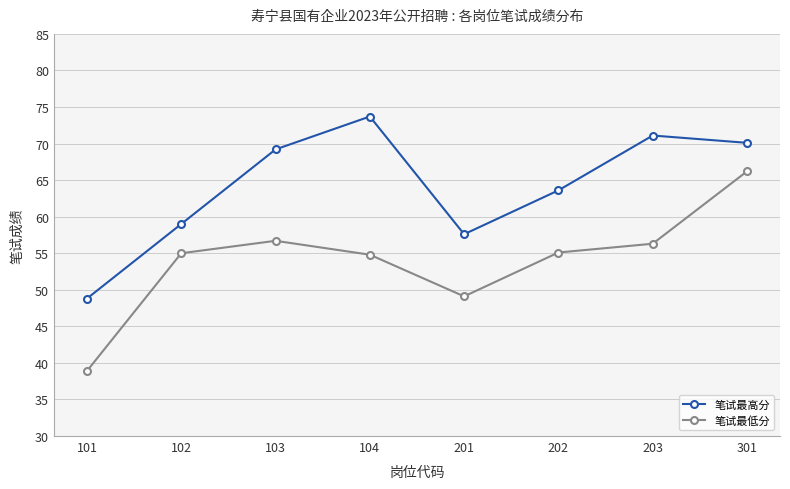

True or false: 笔试最低分 and 笔试最高分 intersect in this chart.

False